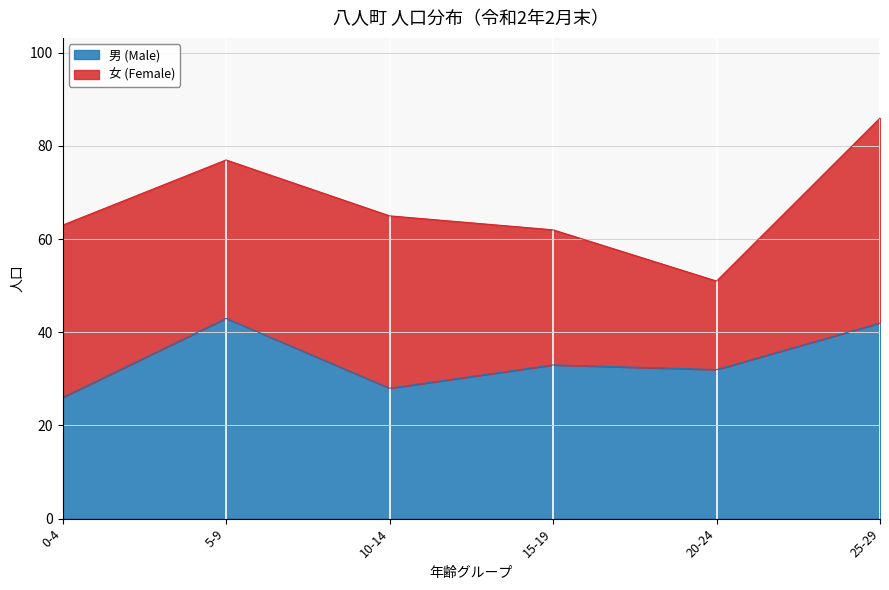

Is it true that 男 (Male) equals 37 at 10-14?

False